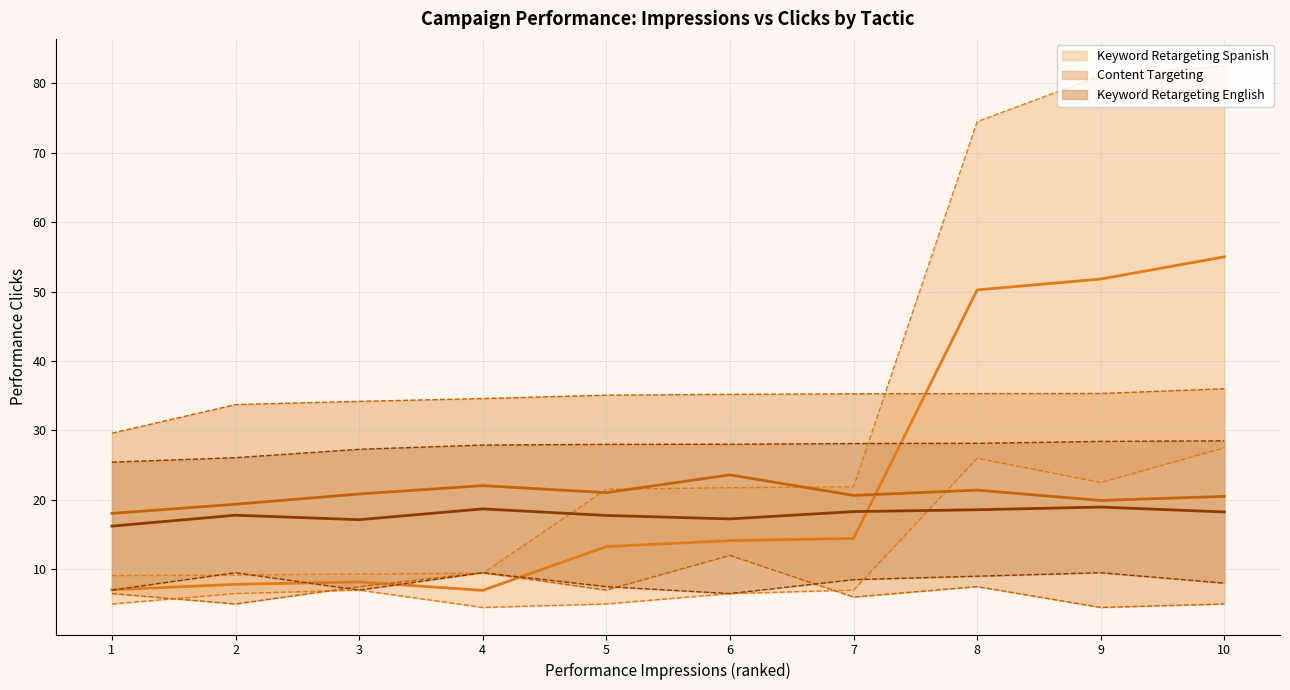

What is the approximate value of Keyword Retargeting Spanish (center) at 9?

51.8